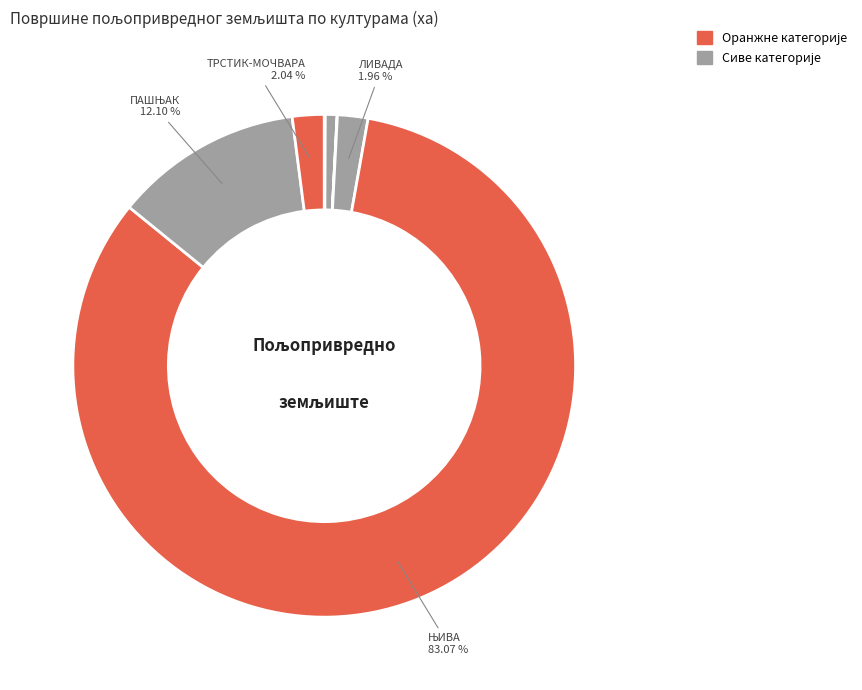

To the nearest percent, what is the difference between the largest and smallest slice percentages?

83%